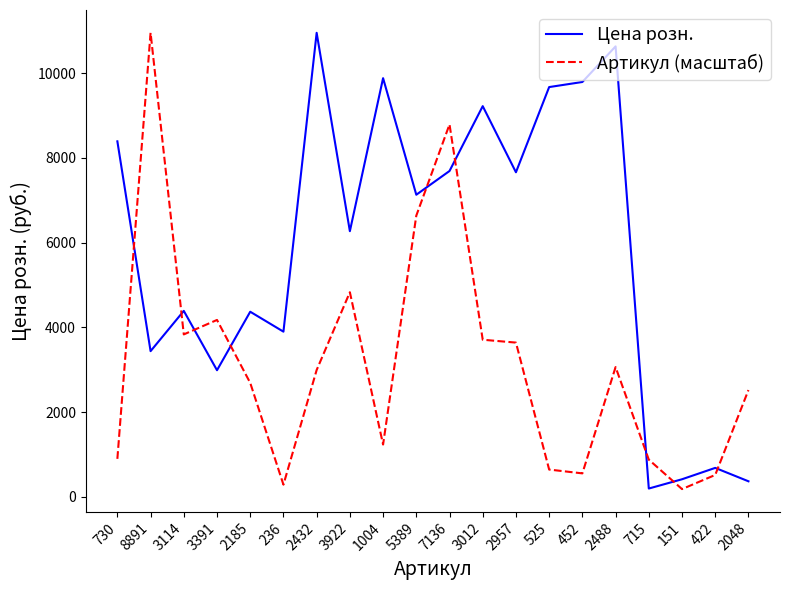

Between which two adjacent categories do Артикул (масштаб) and Цена розн. first intersect?

730 and 8891